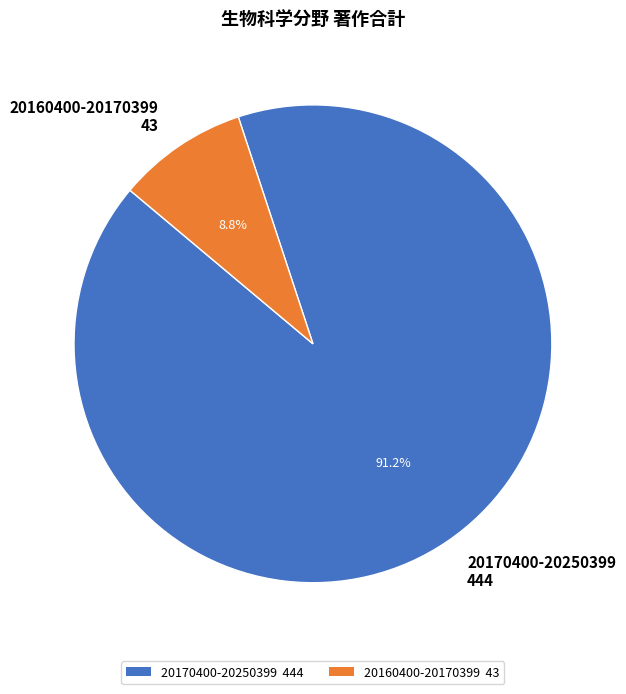

Count the number of slices in the pie.

2